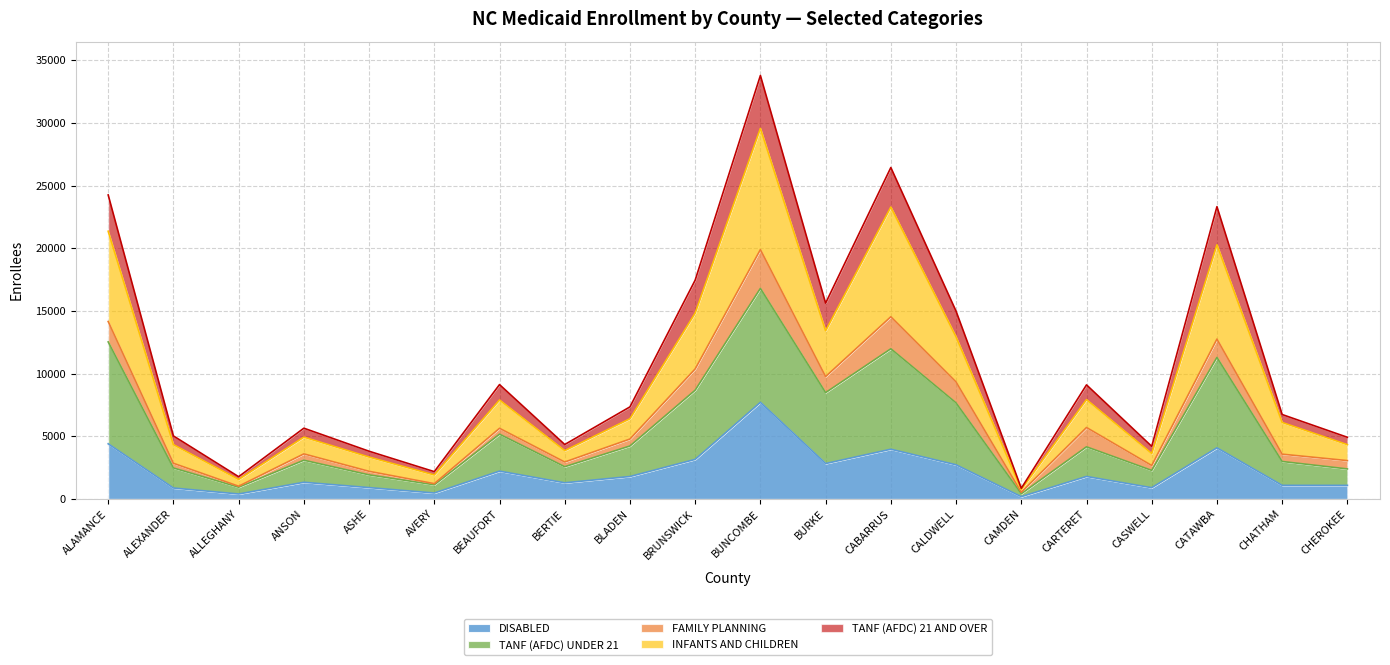

Which series has the widest spread of values?

INFANTS AND CHILDREN